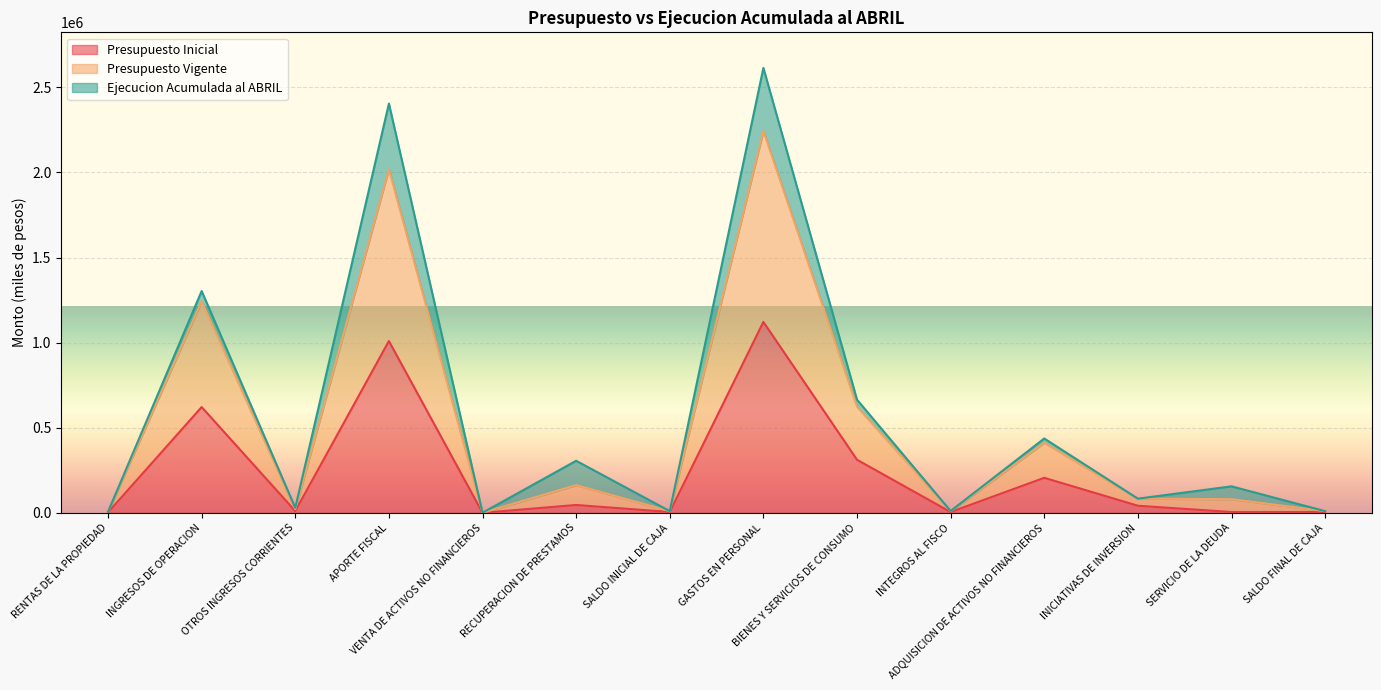

What is the difference between the maximum and second lowest values in the Presupuesto Inicial series?

1118967